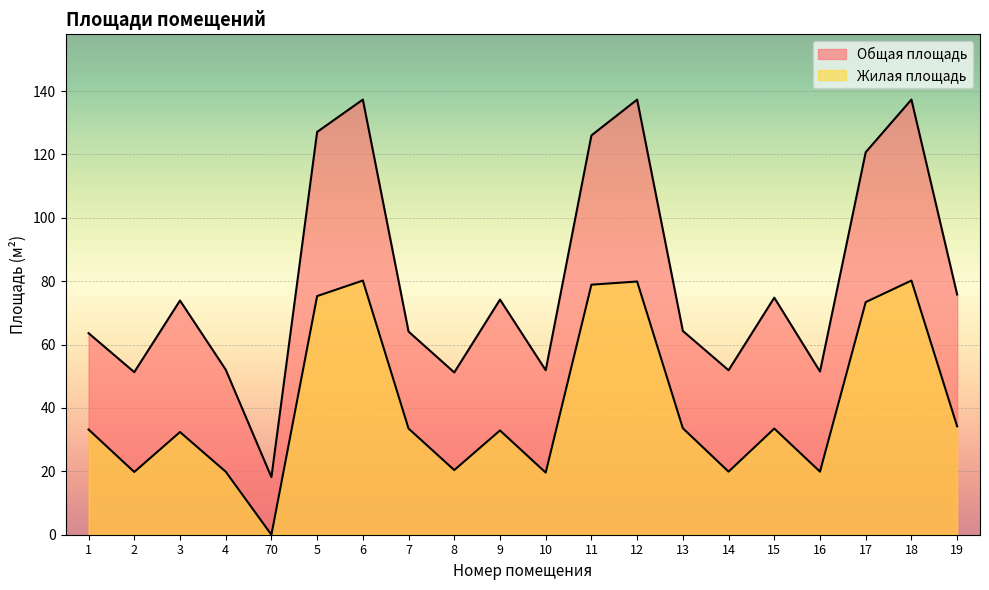

True or false: Общая площадь has more than 1 points higher than both neighbors.

True